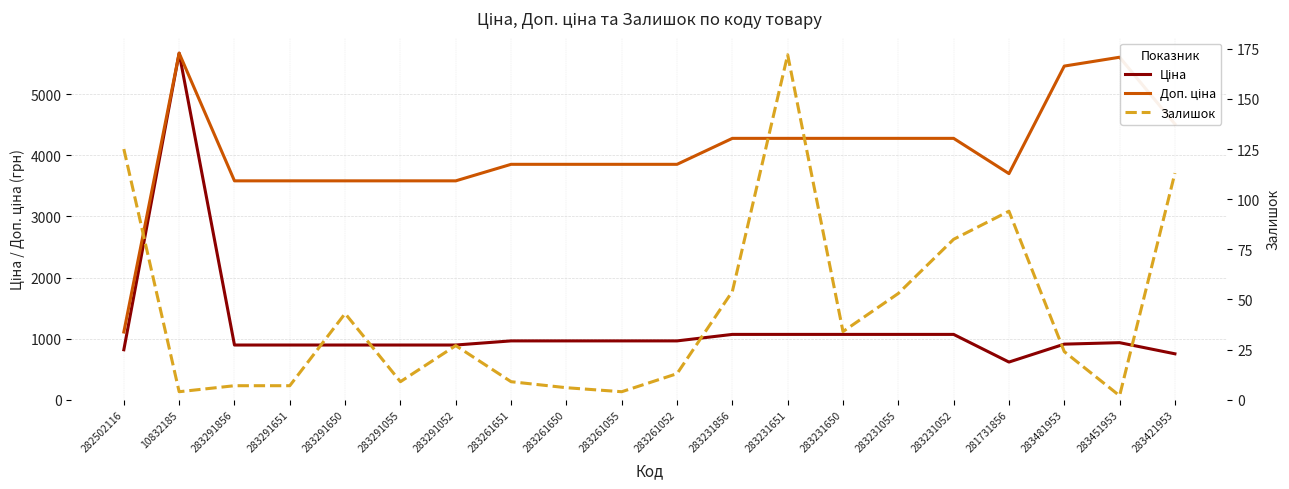

At which category does Доп. ціна reach its first local valley?

281731856